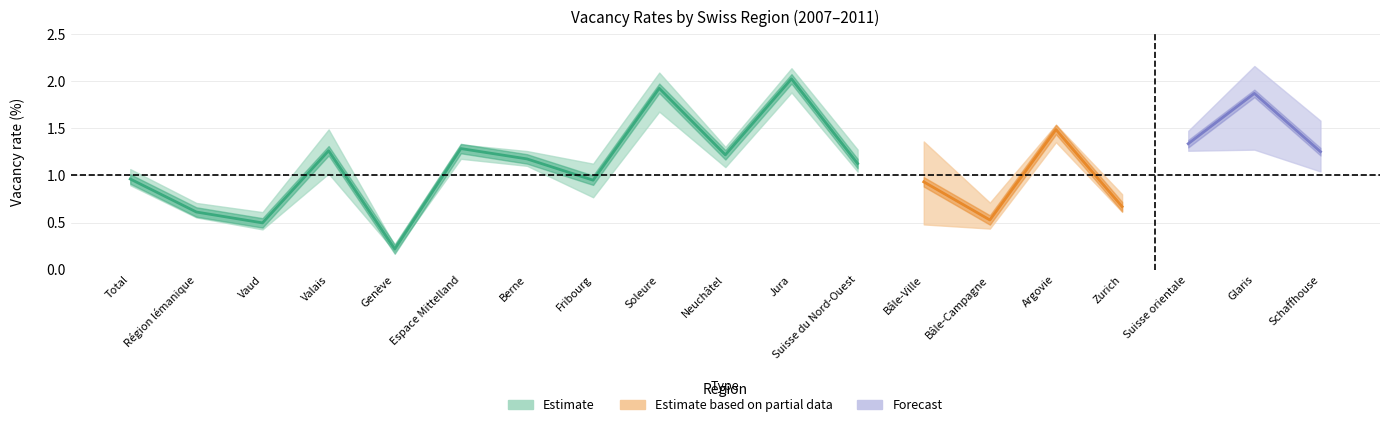

What is the lowest value of the 2008 series?

0.2